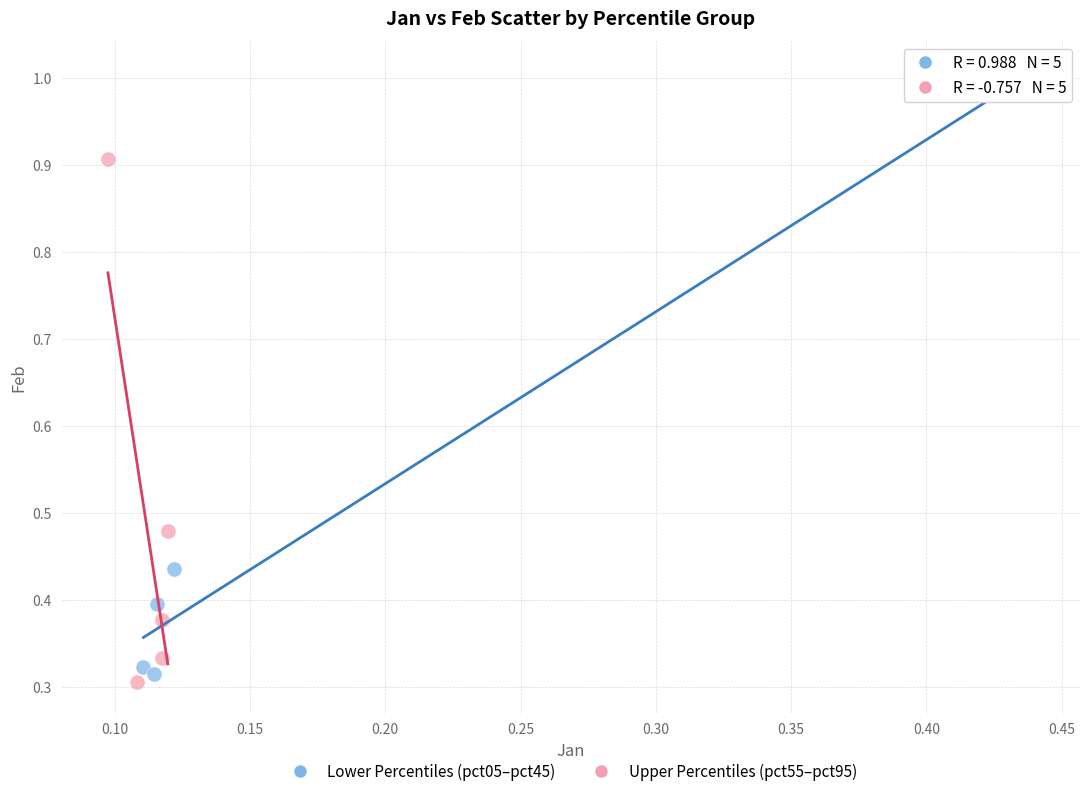

Which series has the widest spread of Y values?

Lower Percentiles (pct05–pct45)